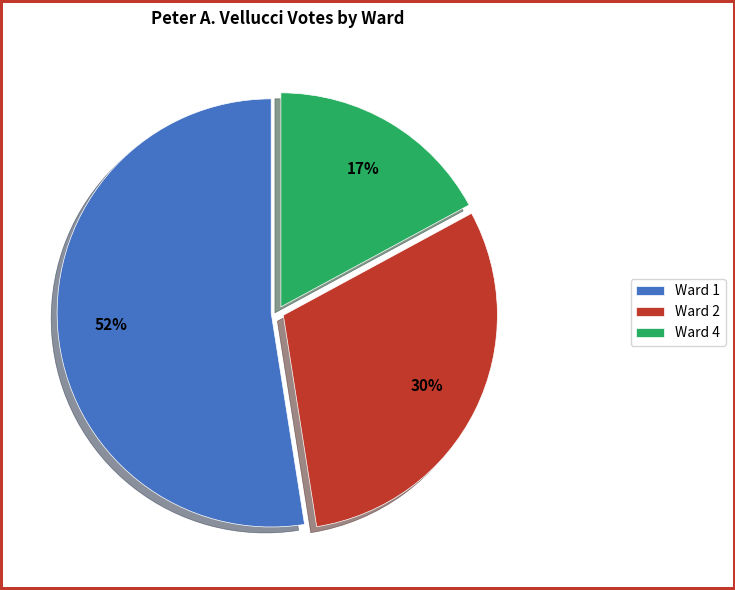

To the nearest percent, what is the combined percentage of Ward 1 and Ward 2?

83%